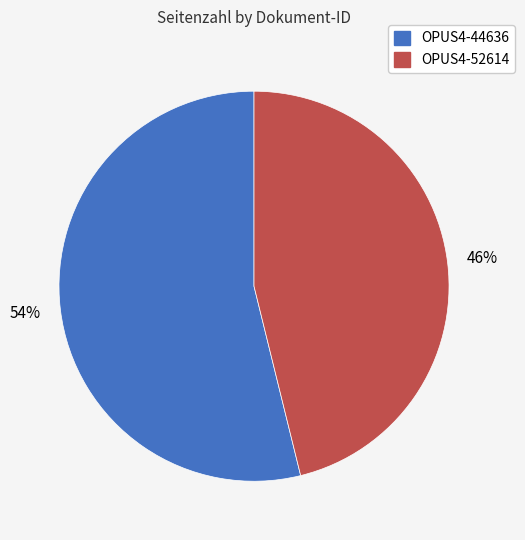

Do OPUS4-52614 and OPUS4-44636 together represent more than half of the pie?

Yes